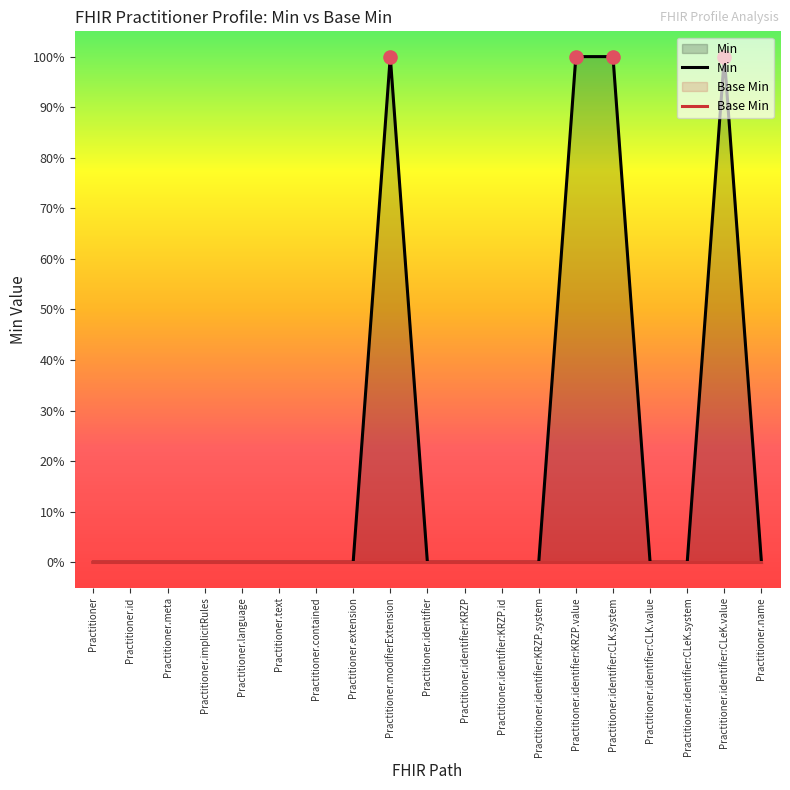

At how many categories does at least one series exceed 0?

4